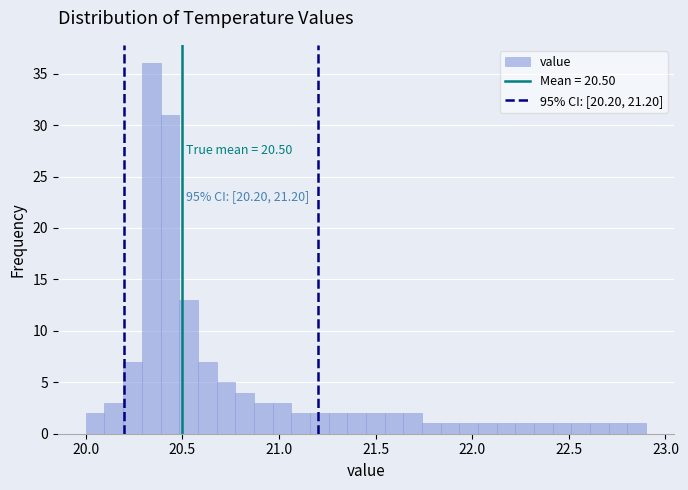

Around what value on the x-axis is the tallest bar? Give the approximate position of its centre, as read against the axis.

20.35